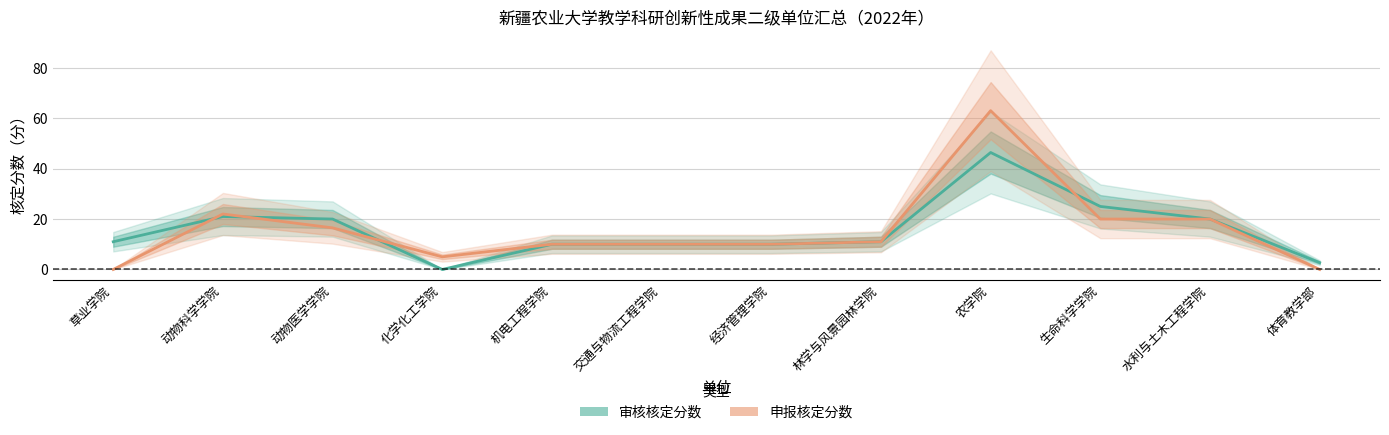

How many values in the 申报核定分数 series exceed 11?

5